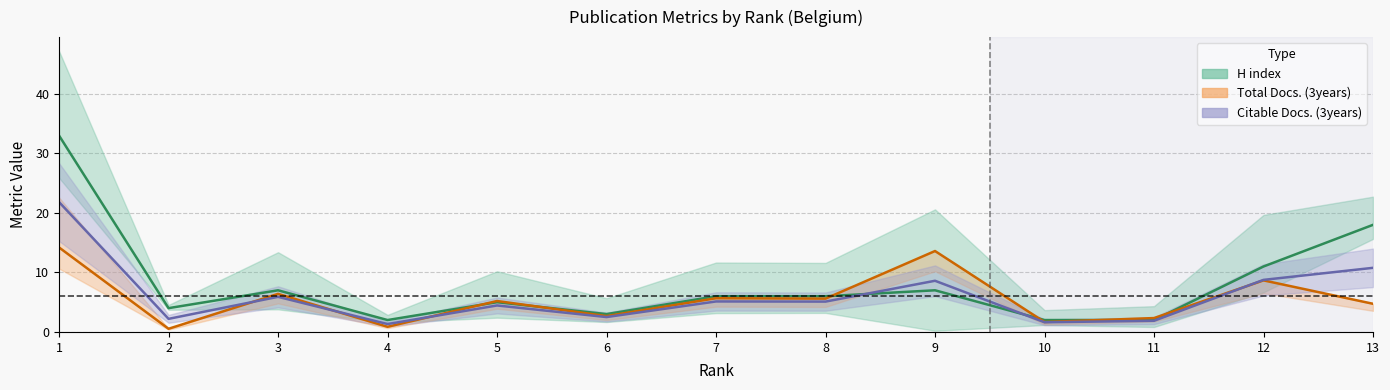

How many data points does each series have?

13